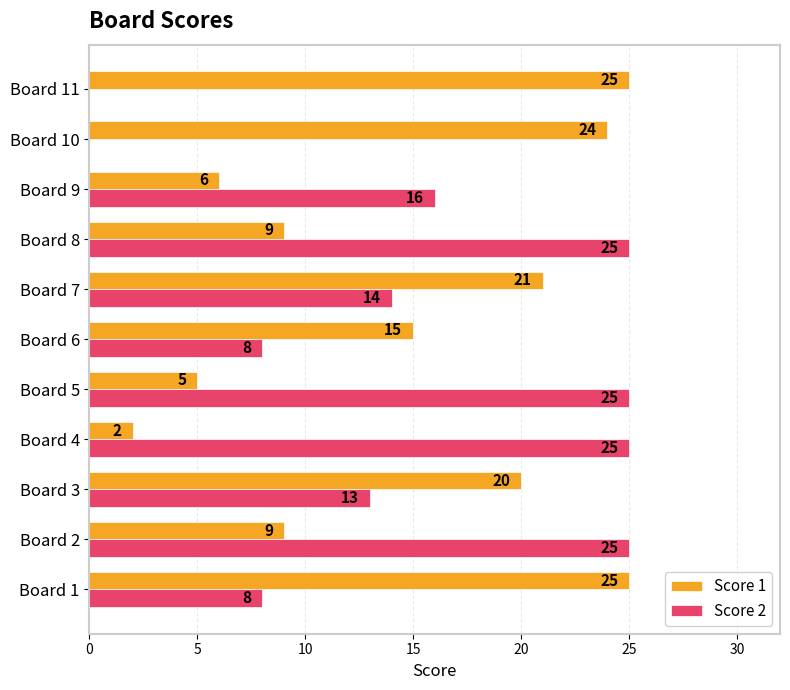

Is it true that Score 1 equals 12 at Board 10?

False